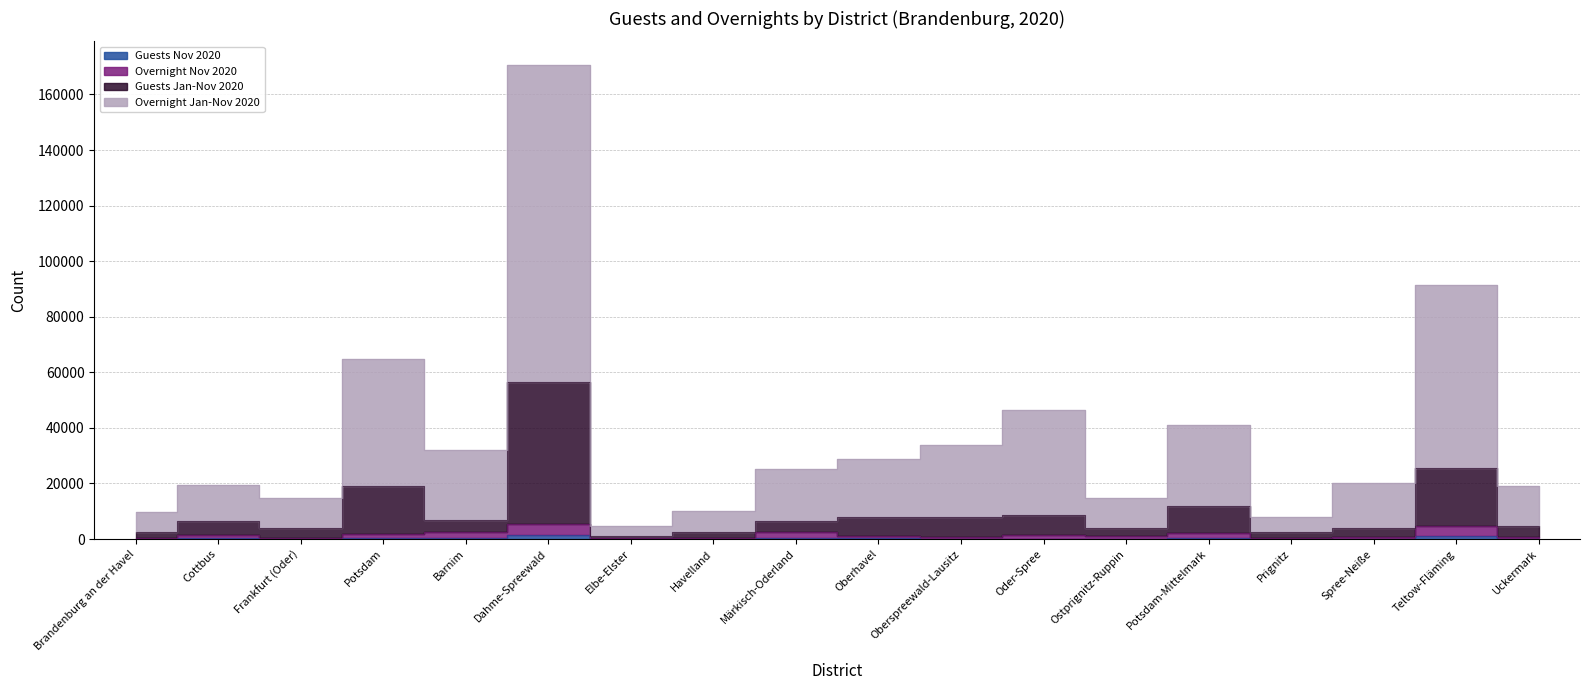

What position from the left is Frankfurt (Oder)?

3